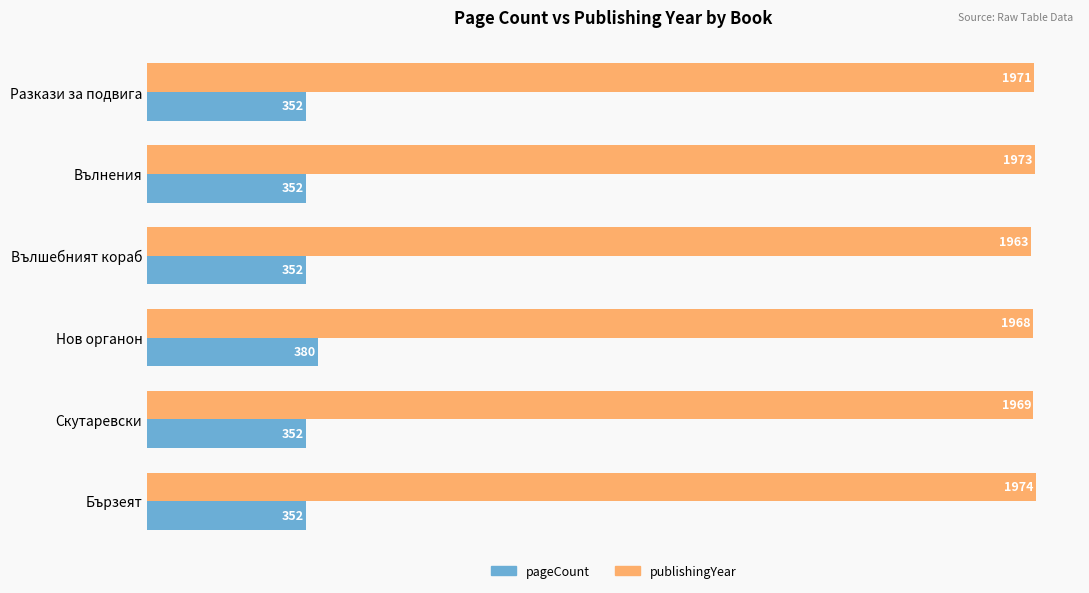

Count the number of categories in the chart.

6